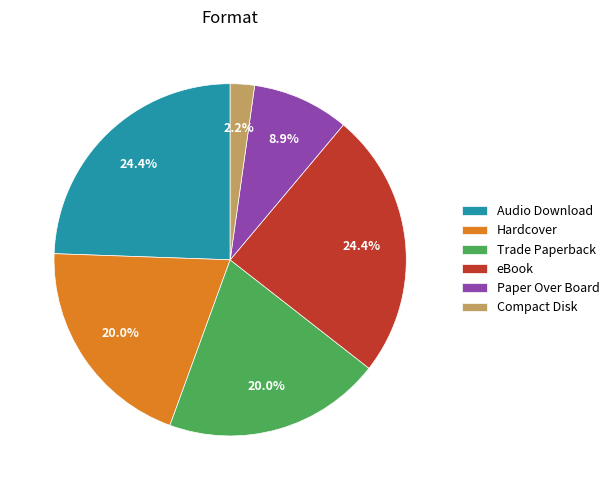

How many segments does this pie chart have?

6